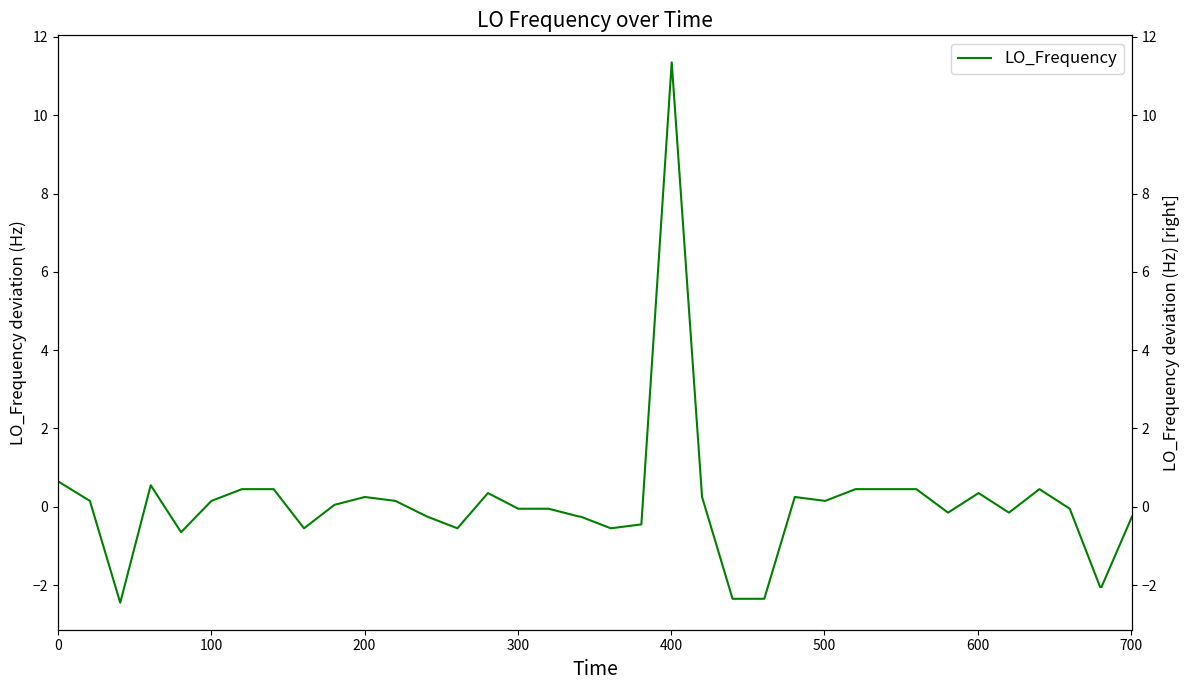

What is the difference between the maximum and second lowest values?

13.7